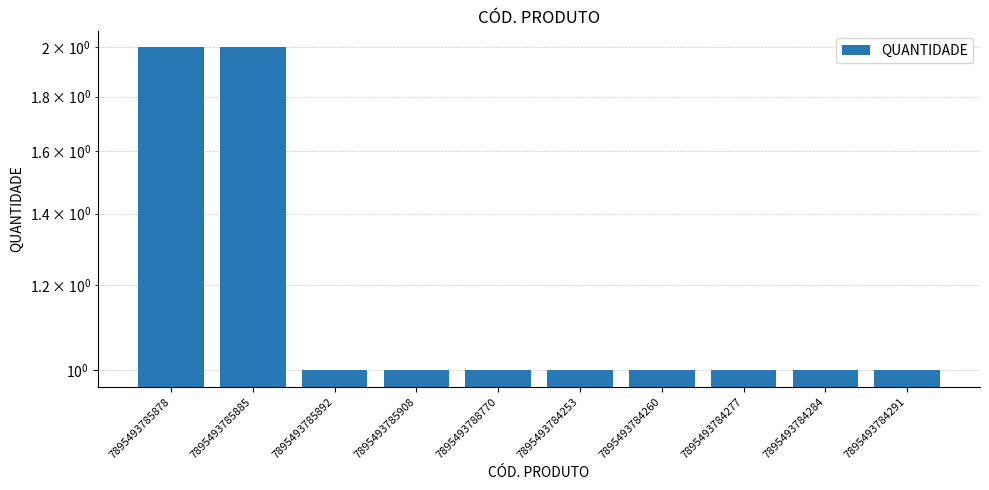

What is the maximum value shown in the chart?

2